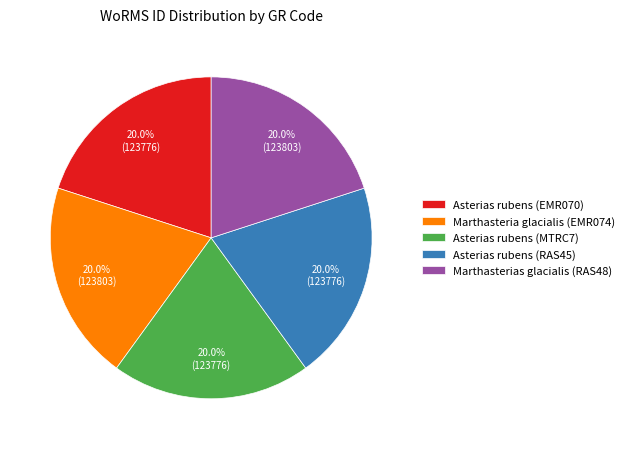

What is the ratio of the value at Asterias rubens (RAS45) to the value at Asterias rubens (MTRC7)?

1.0